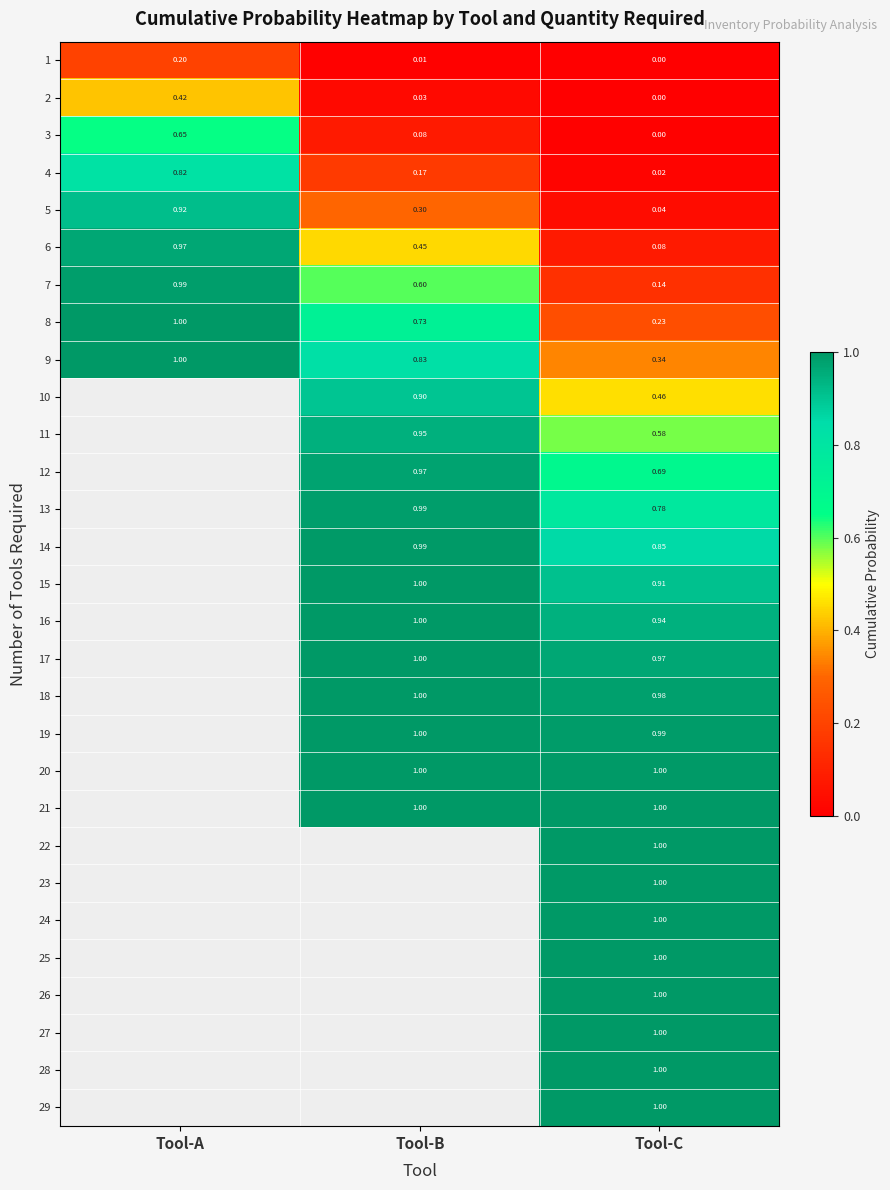

At how many categories does at least one series exceed 0?

3